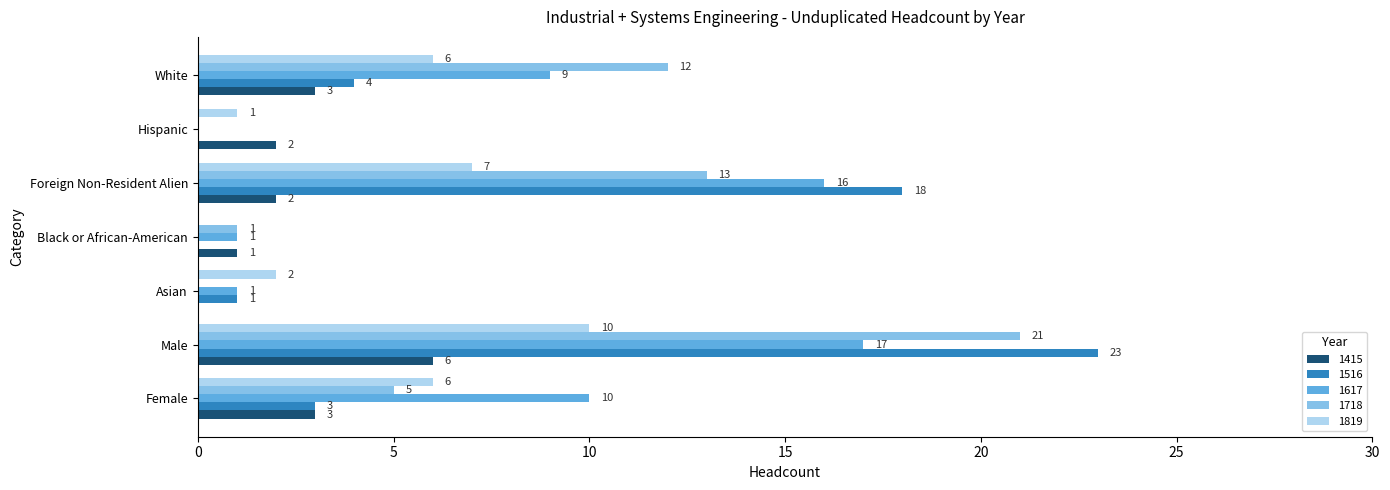

The 1718 series shows 12 at White. True or false?

True